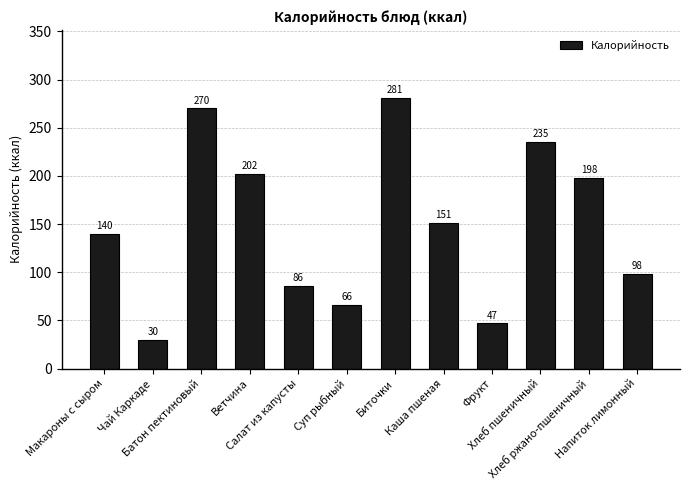

What is the difference between the second highest and minimum values?

240